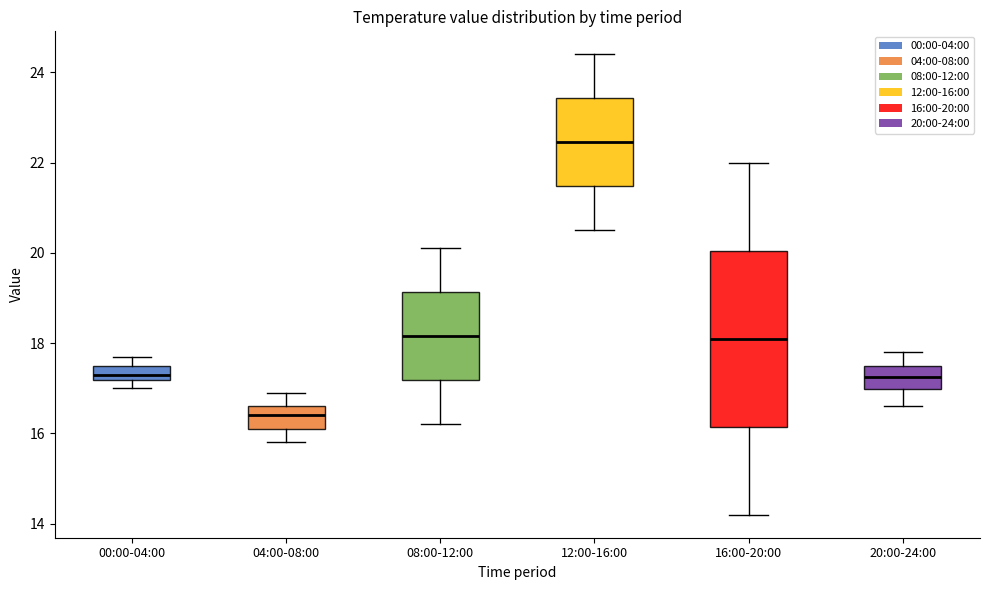

Where does the upper whisker of the box for 16:00-20:00 end on the y-axis? The values are not printed on the chart, so give them approximately, as read against the axis.

22.0